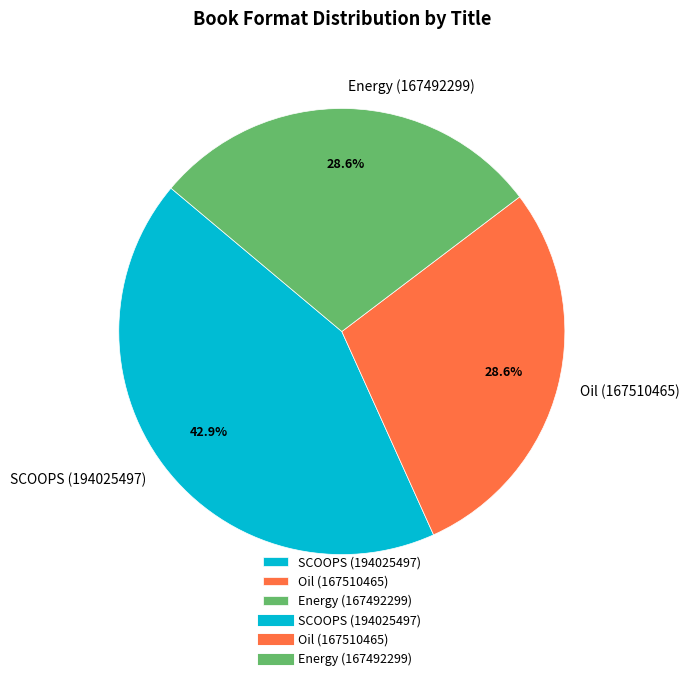

How much of the chart is everything except SCOOPS (194025497)?

57.1%